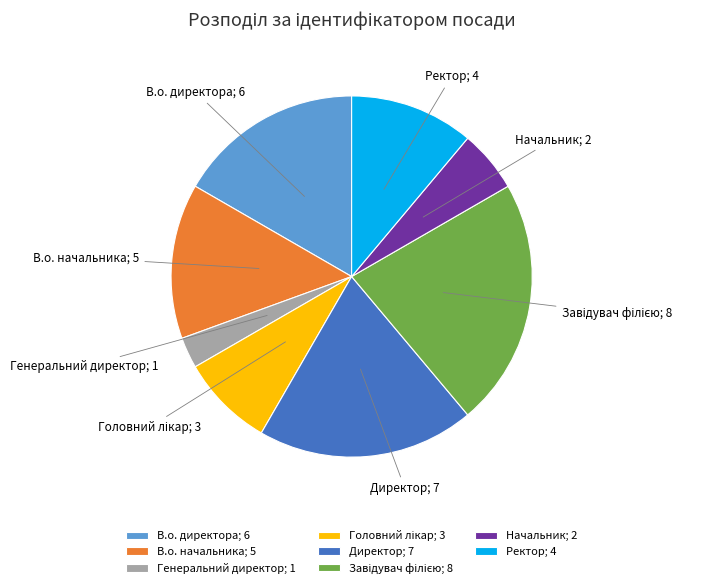

Is there any slice that represents more than half of the pie?

No